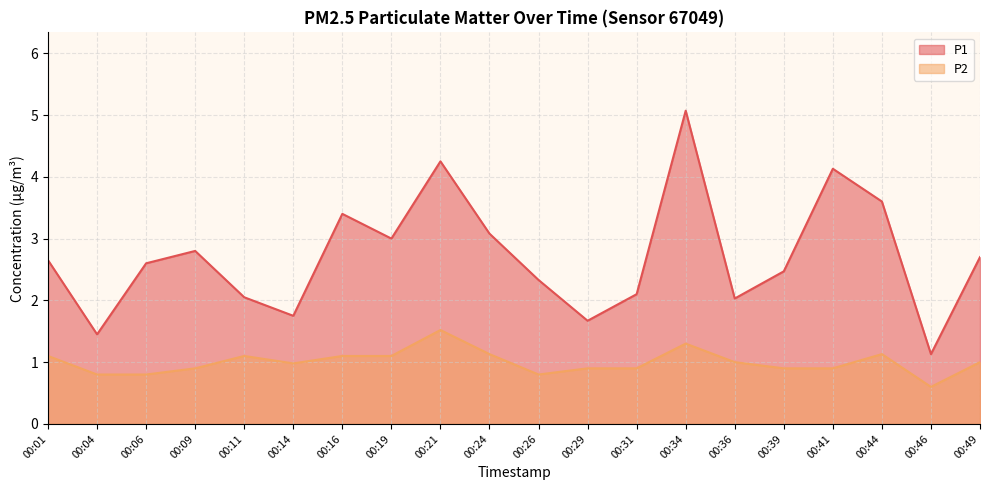

What is the total value across all series at 00:36?

3.0